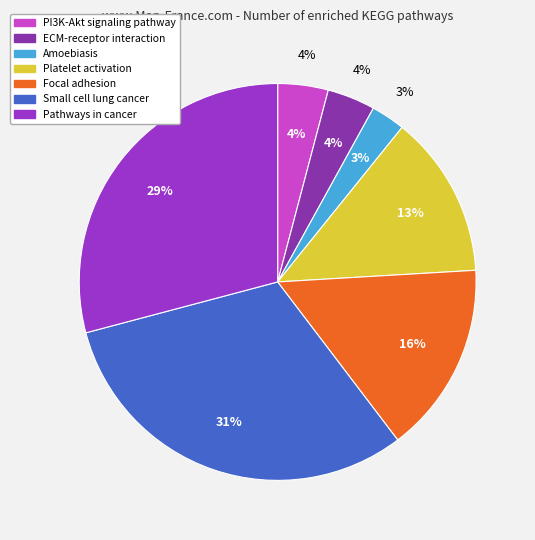

How many slices are in this pie chart?

7